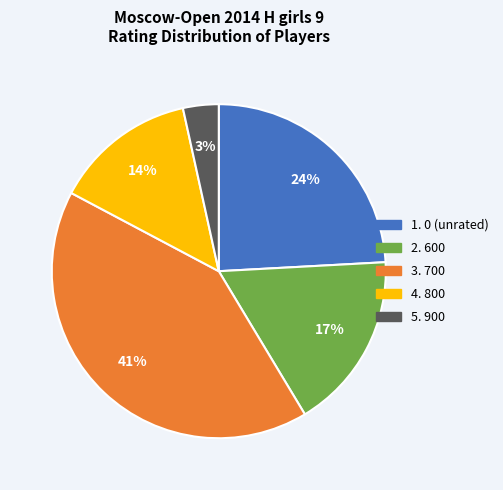

Is there any slice that represents more than half of the pie?

No